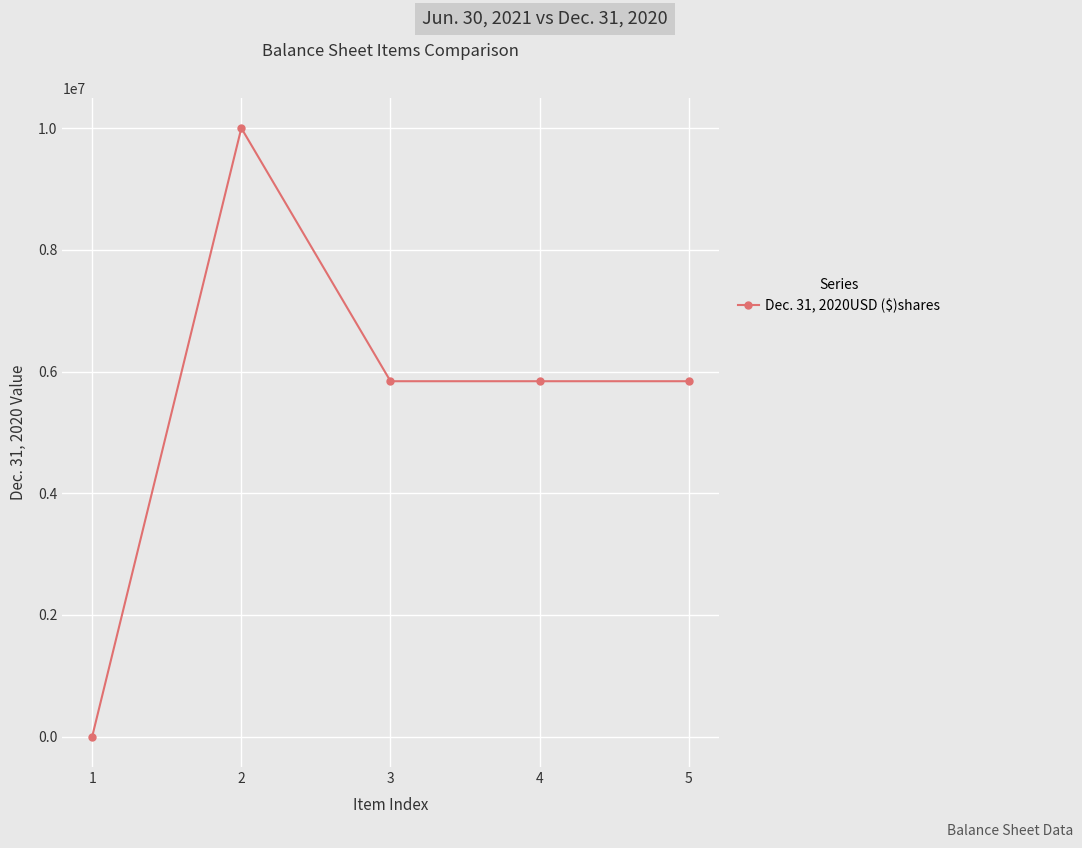

True or false: the data has more than 0 interior local peaks.

True